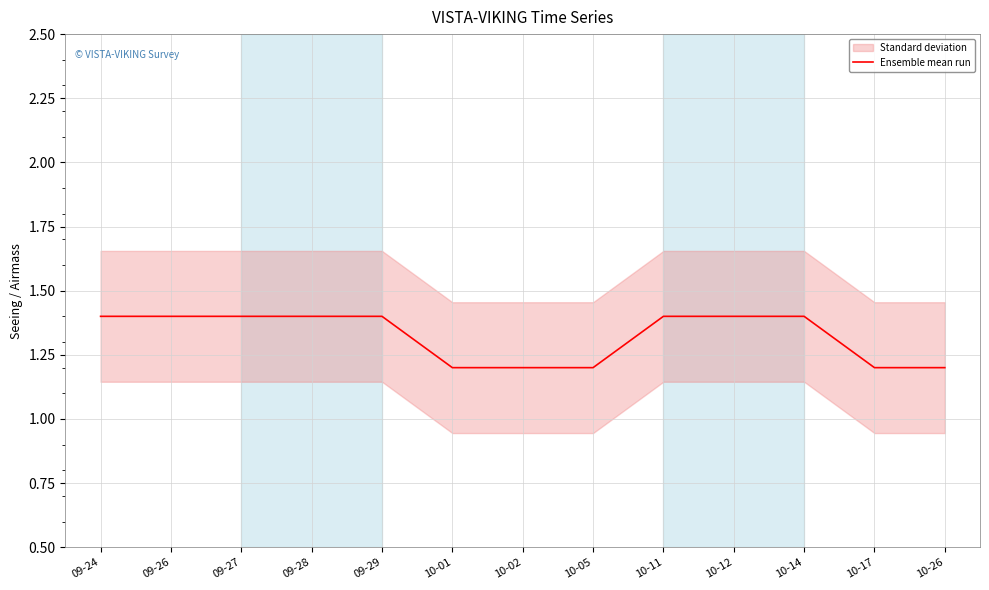

Rank the categories by value from highest to lowest.

09-24, 09-26, 09-27, 09-28, 09-29, 10-11, 10-12, 10-14, 10-01, 10-02, 10-05, 10-17, 10-26